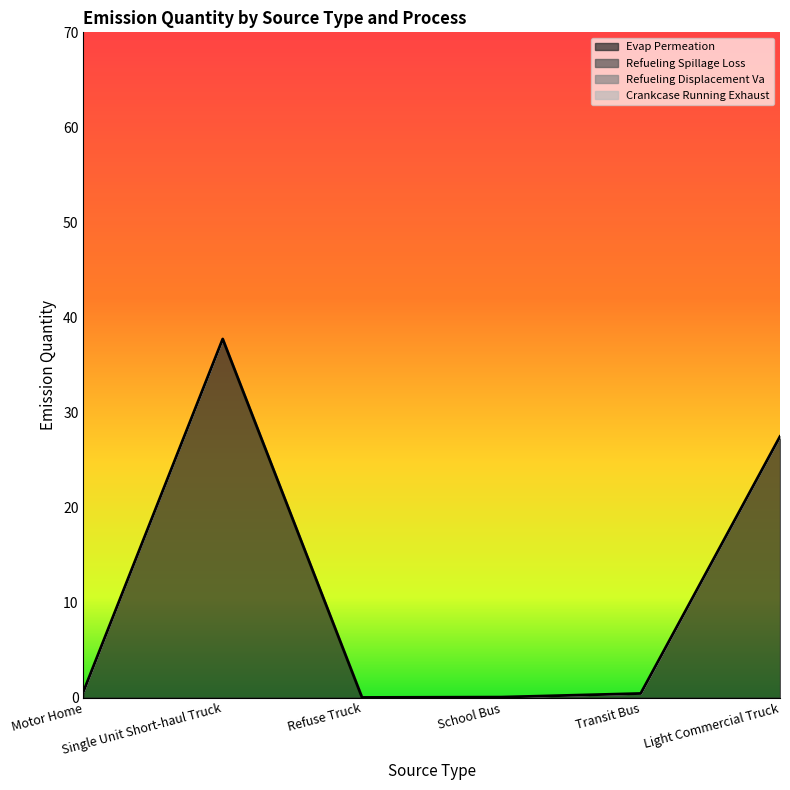

Which series has the widest spread of values?

Evap Permeation